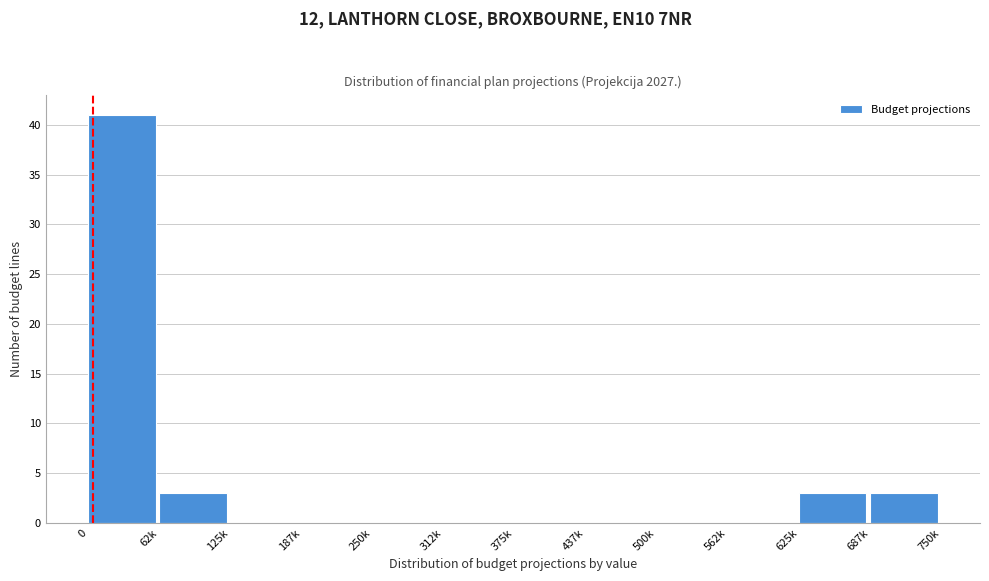

Reading left to right, extract all data points from this chart.

0=41	62k=3	125k=0	187k=0	250k=0	312k=0	375k=0	437k=0	500k=0	562k=0	625k=3	687k=3